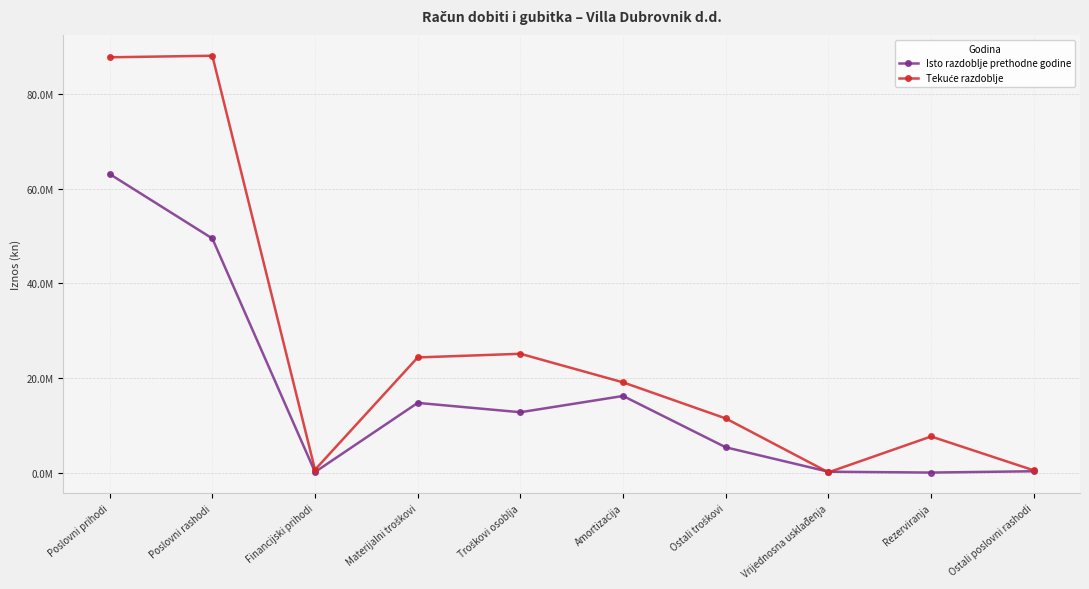

Which category has the highest value in the Isto razdoblje prethodne godine series?

Poslovni prihodi